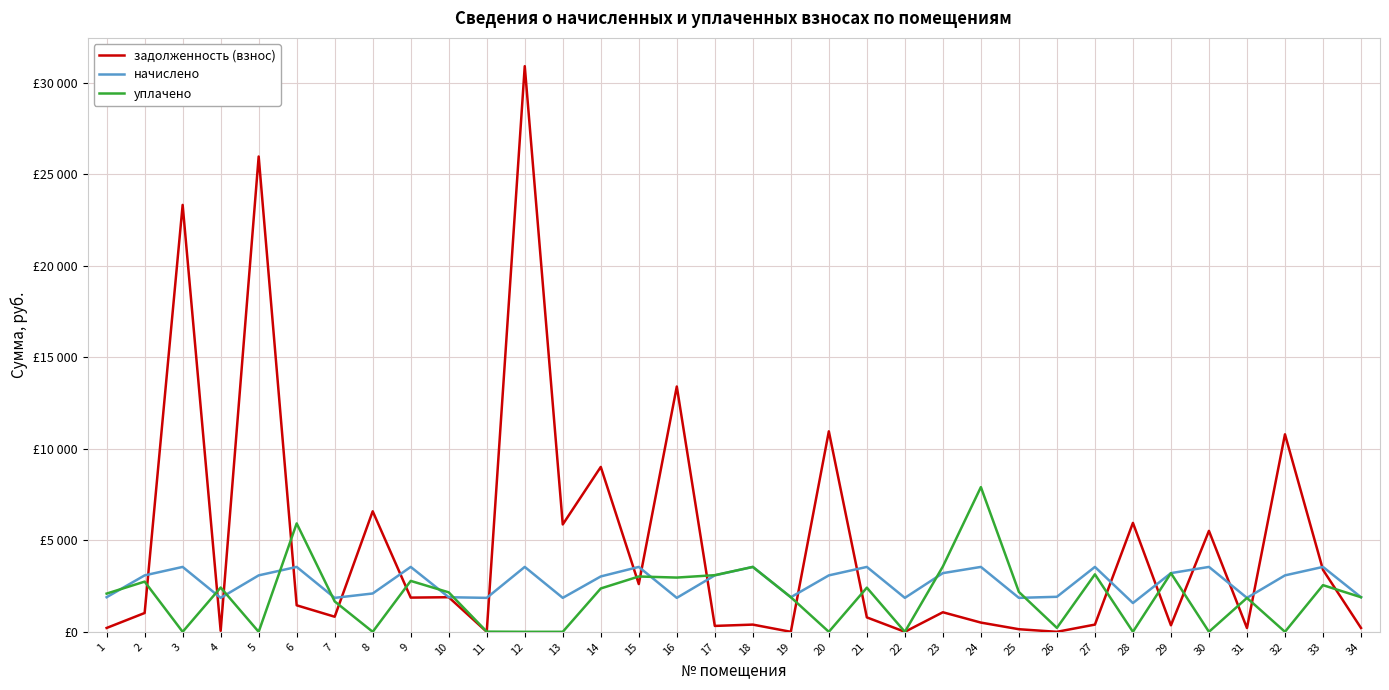

List the series in order of their overall mean, lowest first.

уплачено, начислено, задолженность (взнос)